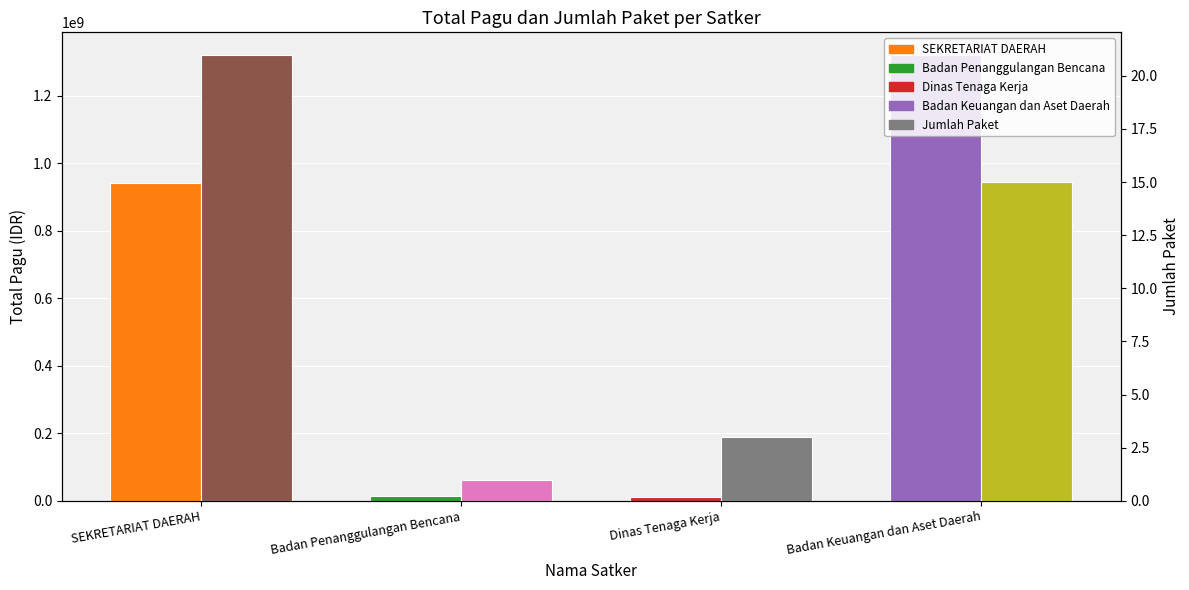

At how many categories does at least one series exceed 264954642?

2